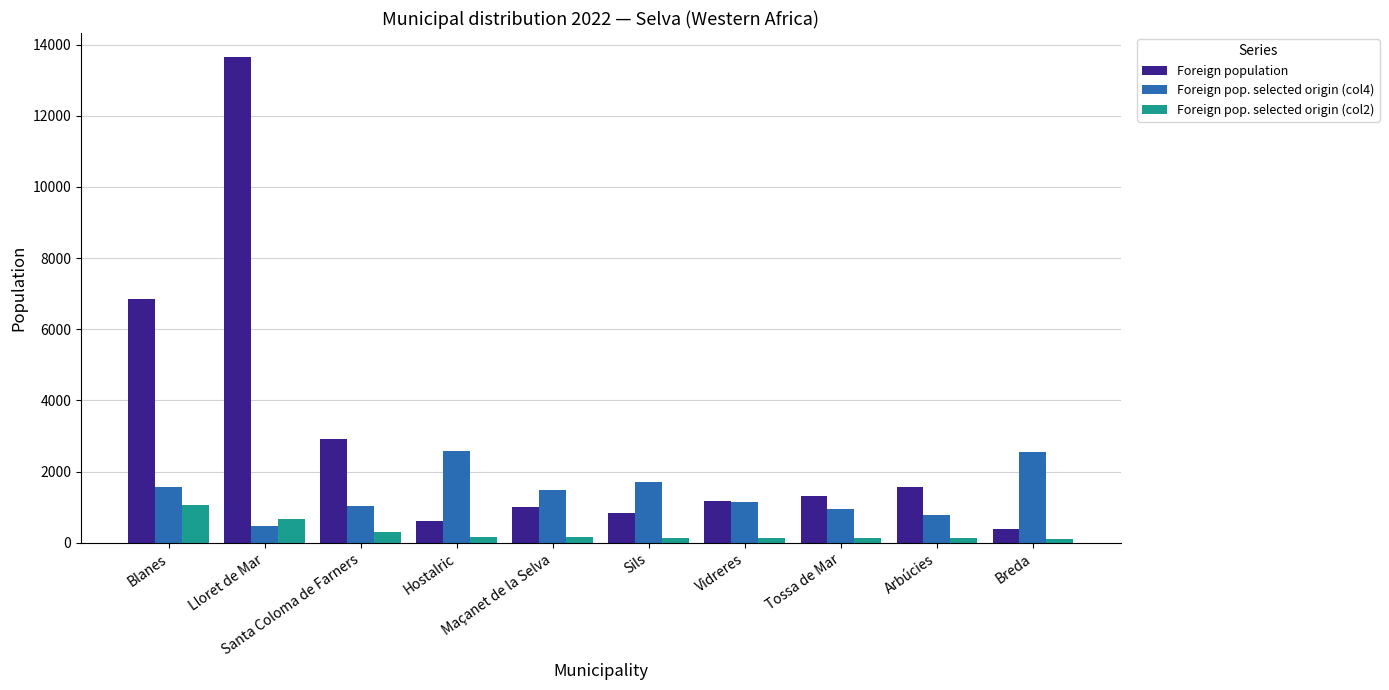

What is the spread (max minus min) of values at Santa Coloma de Farners?

2610